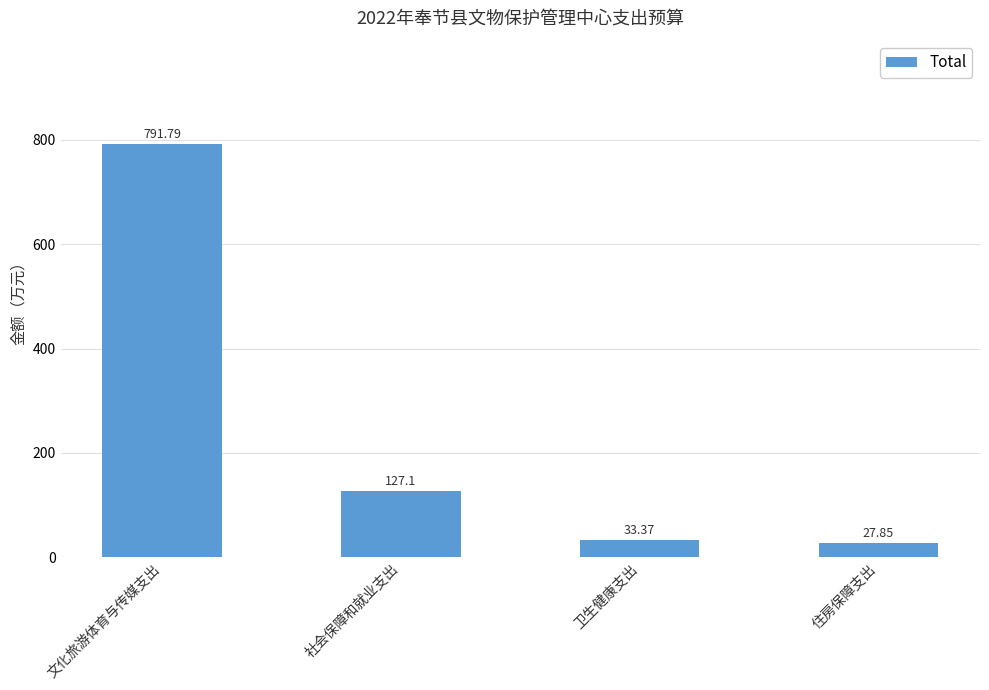

Rank the categories by value from lowest to highest.

住房保障支出, 卫生健康支出, 社会保障和就业支出, 文化旅游体育与传媒支出